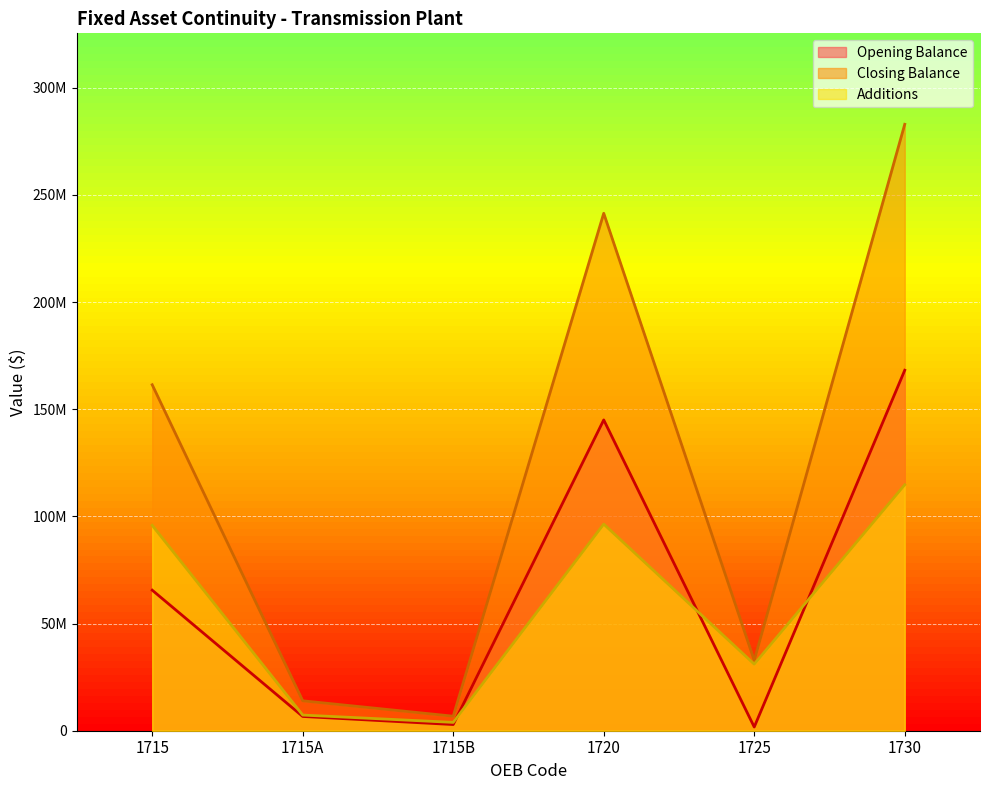

In Additions, how many points are higher than both neighbors (excluding endpoints)?

1